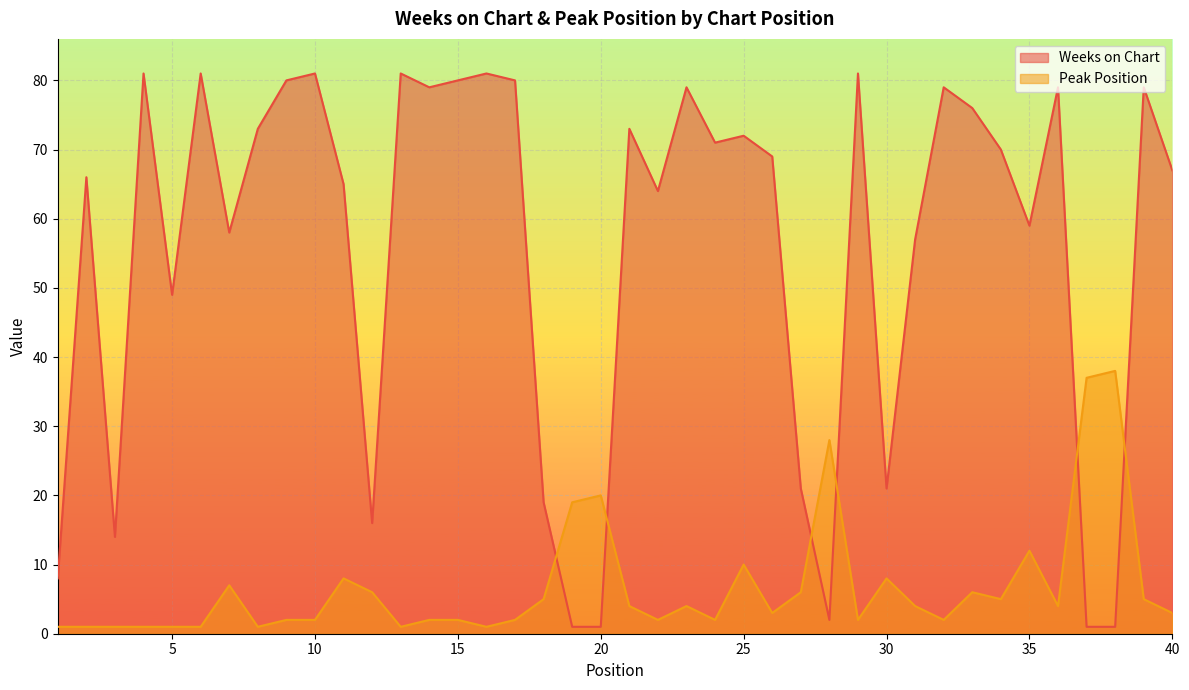

What is the sum of the Peak Position values at 17 and 32?

4